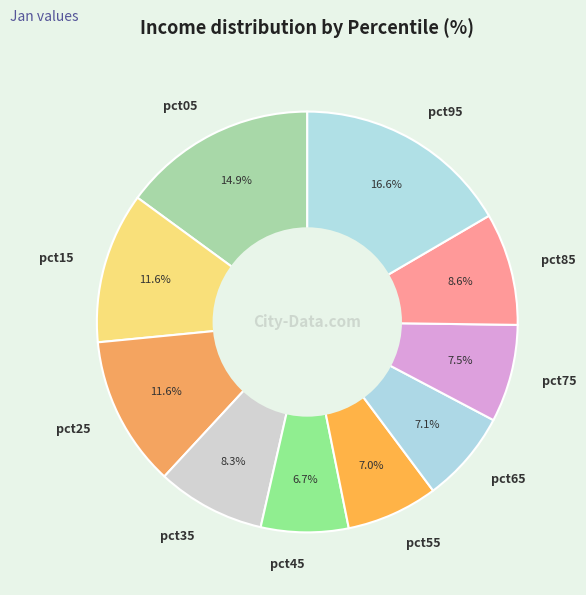

Is there a majority slice in this chart?

No